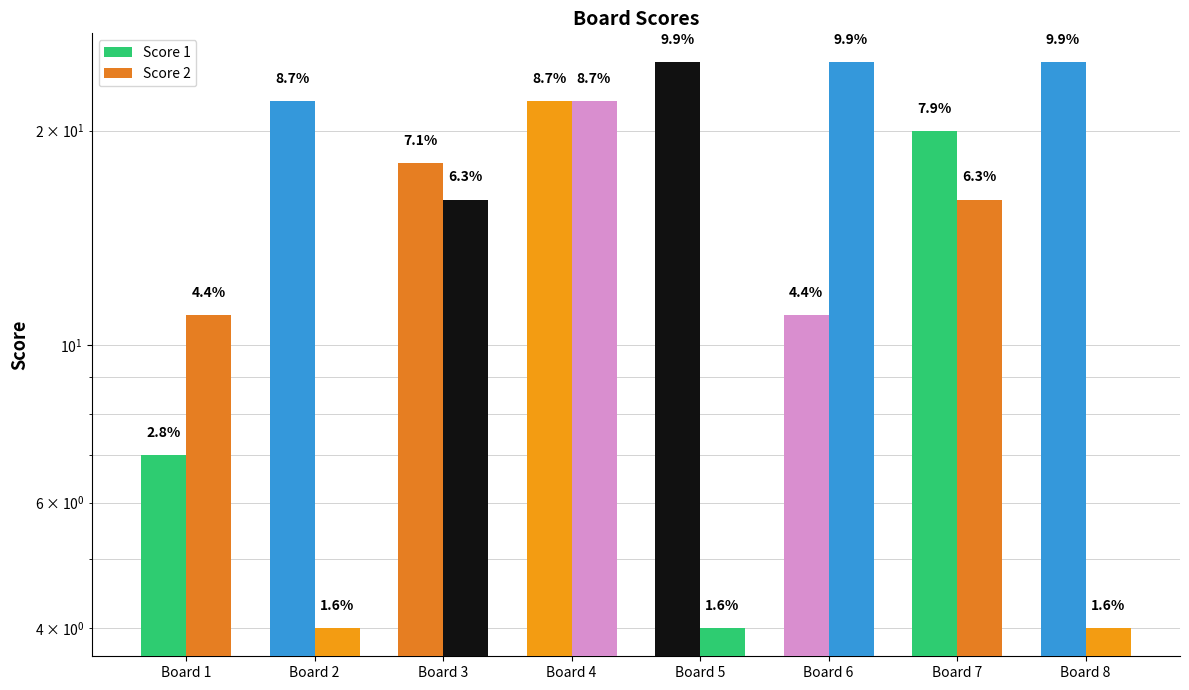

Is the value of Score 1 at Board 8 greater than the value of Score 2 at Board 3?

Yes